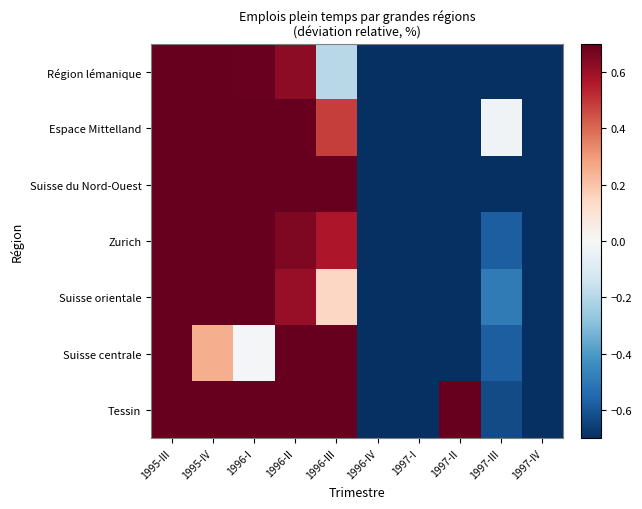

At how many categories does at least one series exceed 2?

2